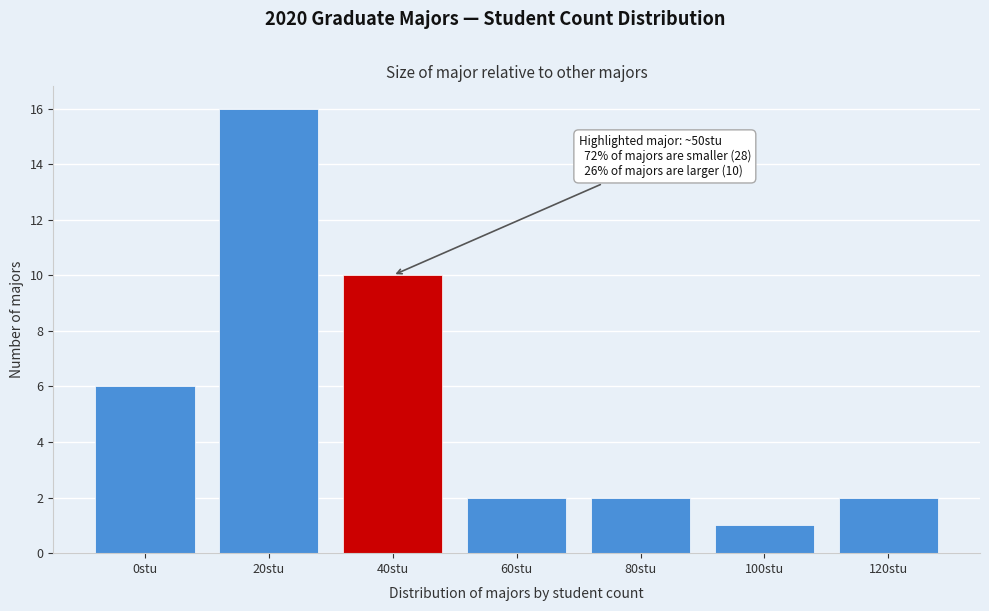

Reading right to left, list all the values displayed in this chart.

120stu=2	100stu=1	80stu=2	60stu=2	40stu=10	20stu=16	0stu=6